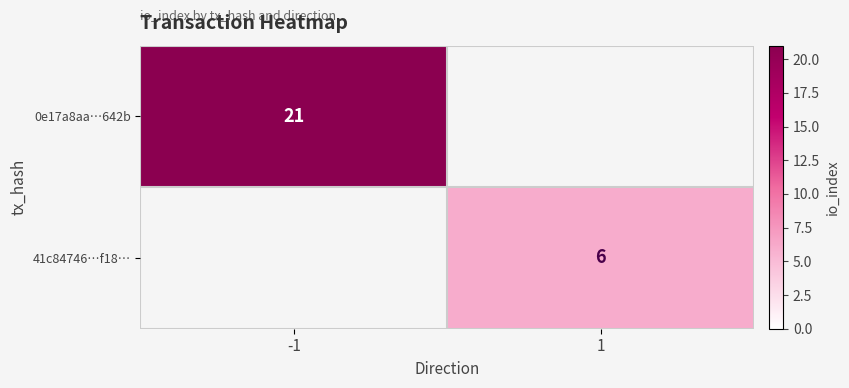

Which category has the highest value across all series?

-1